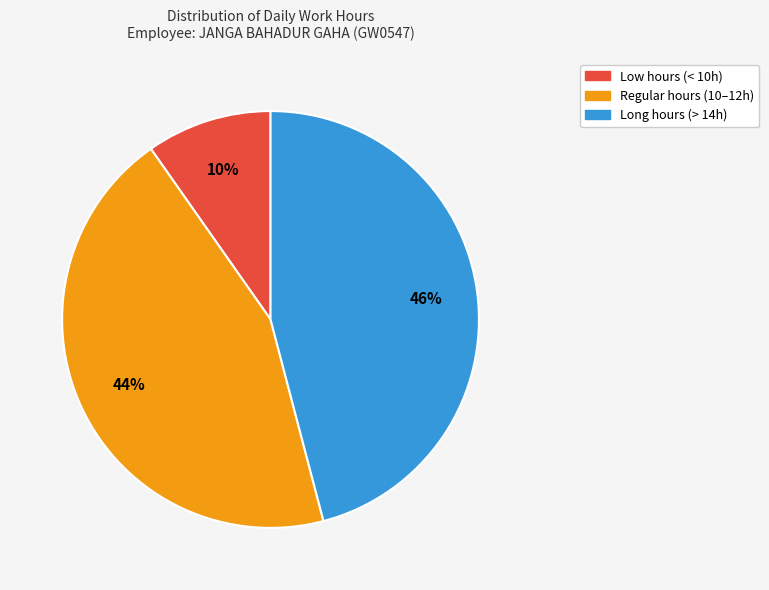

Count the number of slices in the pie.

3